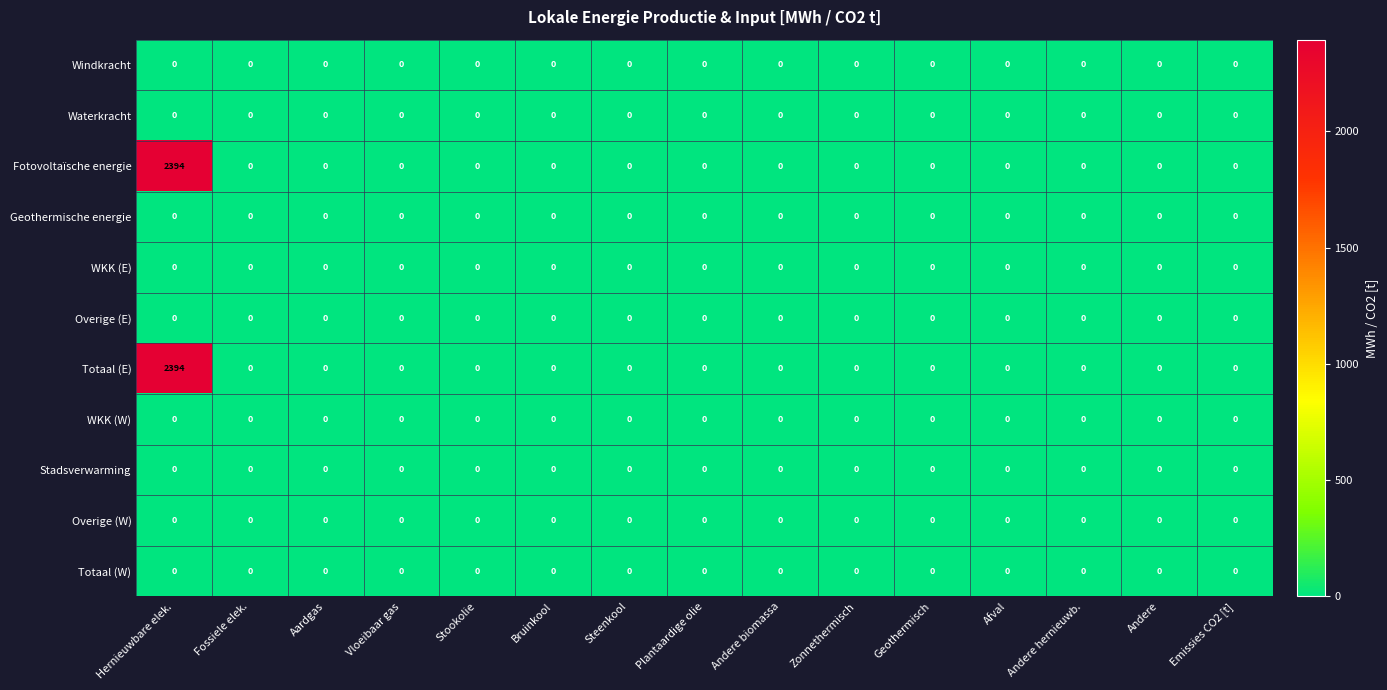

True or false: Fotovoltaïsche energie has a value of -735 at Emissies CO2 [t].

False